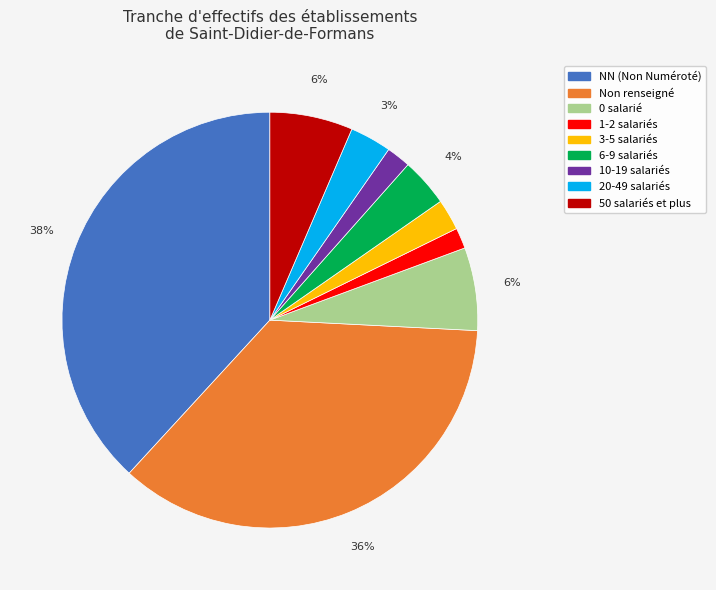

Does any single category account for the majority?

No